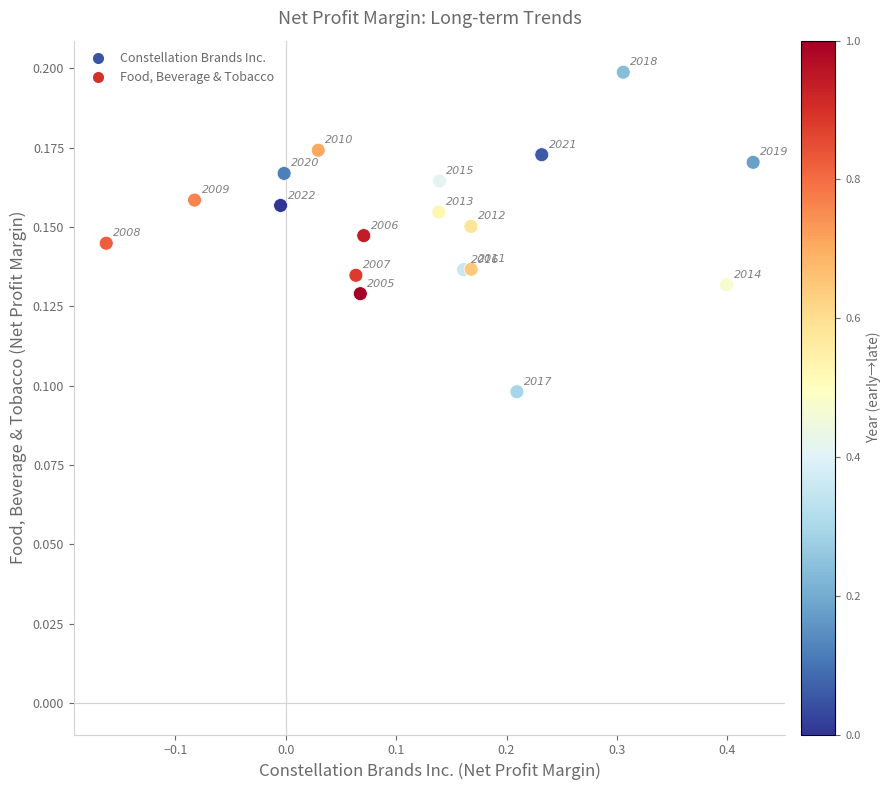

What is the range of X values (max minus min)?

0.6